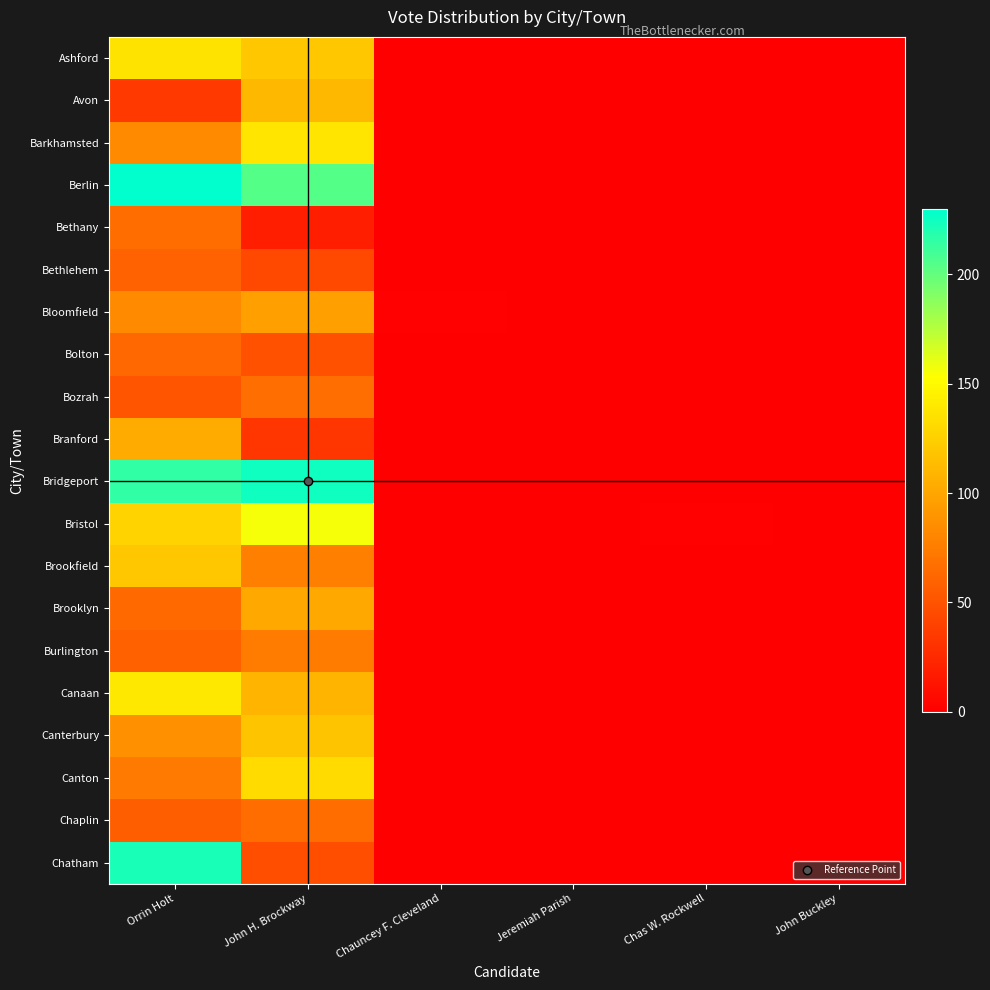

What is the total value across all series at Chas W. Rockwell?

1